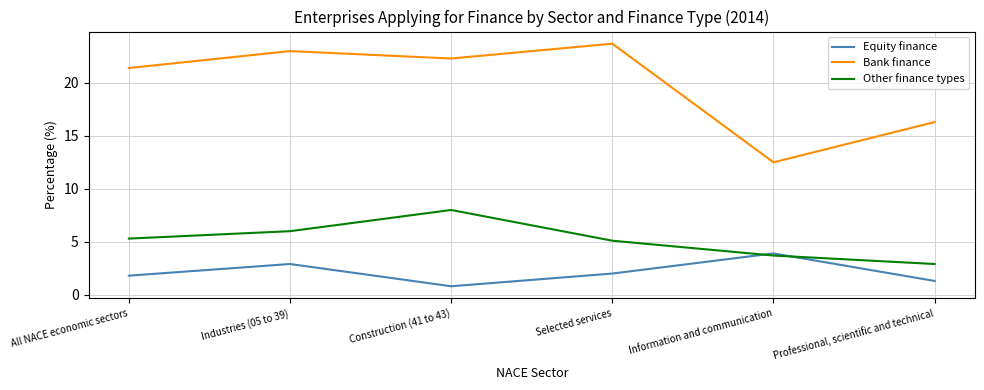

Reading left to right, what are all the values shown in this chart?

Equity finance: All NACE economic sectors=1.8	Industries (05 to 39)=2.9	Construction (41 to 43)=0.8	Selected services=2.0	Information and communication=3.9	Professional, scientific and technical=1.3
Bank finance: All NACE economic sectors=21.4	Industries (05 to 39)=23.0	Construction (41 to 43)=22.3	Selected services=23.7	Information and communication=12.5	Professional, scientific and technical=16.3
Other finance types: All NACE economic sectors=5.3	Industries (05 to 39)=6.0	Construction (41 to 43)=8.0	Selected services=5.1	Information and communication=3.7	Professional, scientific and technical=2.9